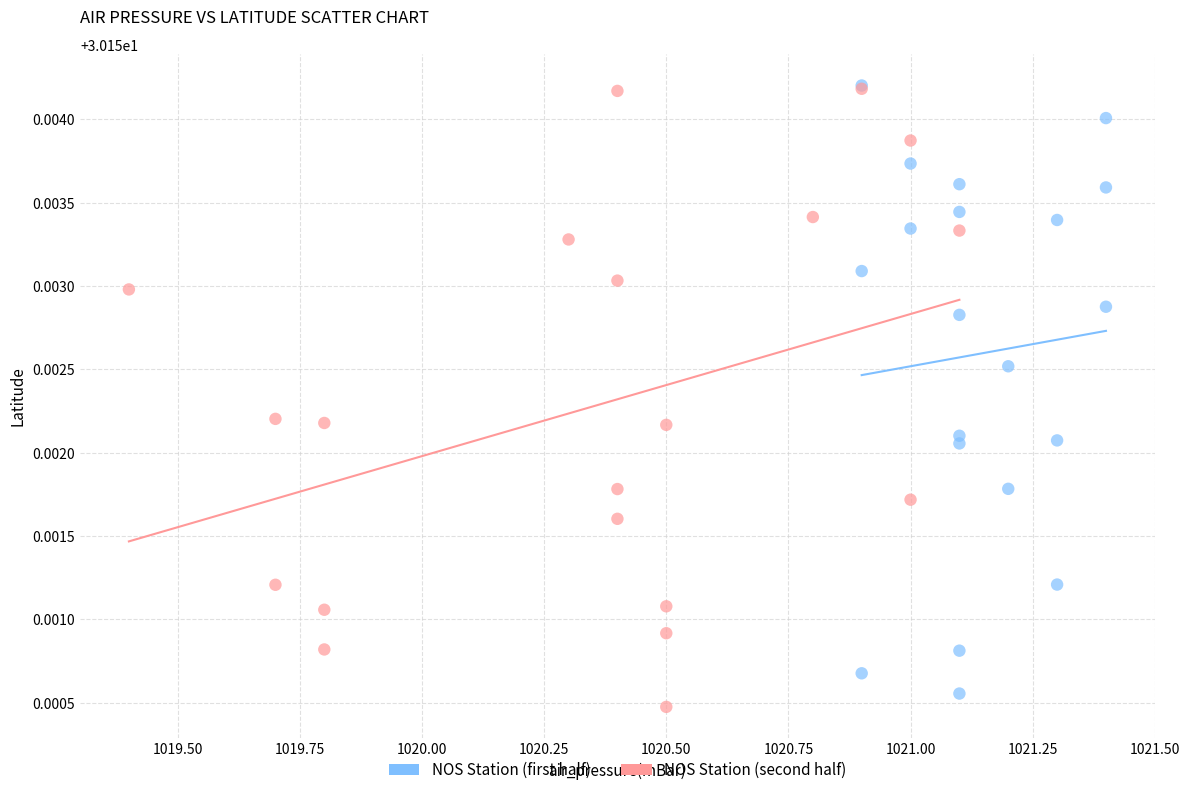

What are all the series names shown in the legend?

NOS Station (first half), NOS Station (second half)